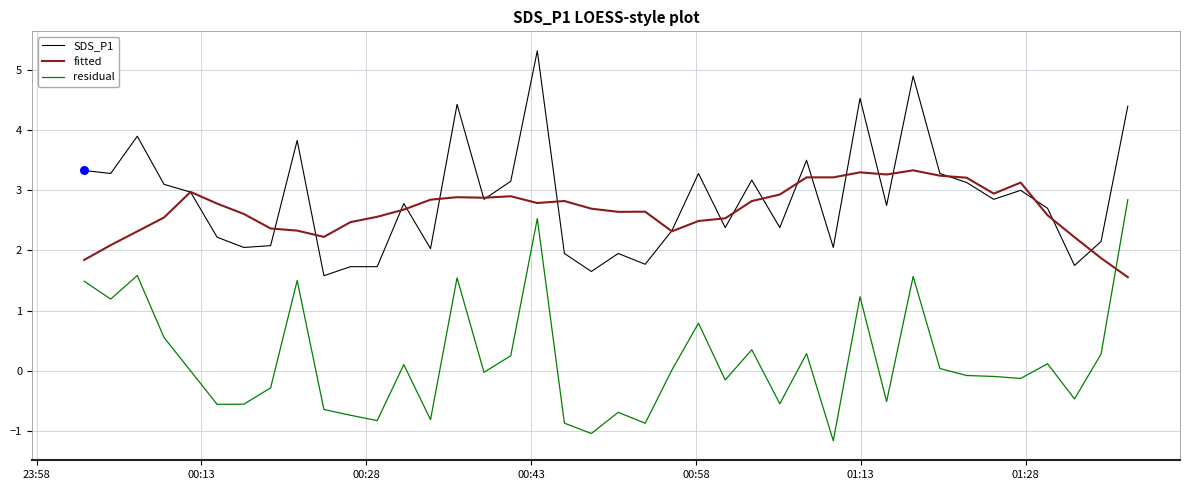

Rank the series by their maximum value, from highest to lowest.

SDS_P1, fitted, residual